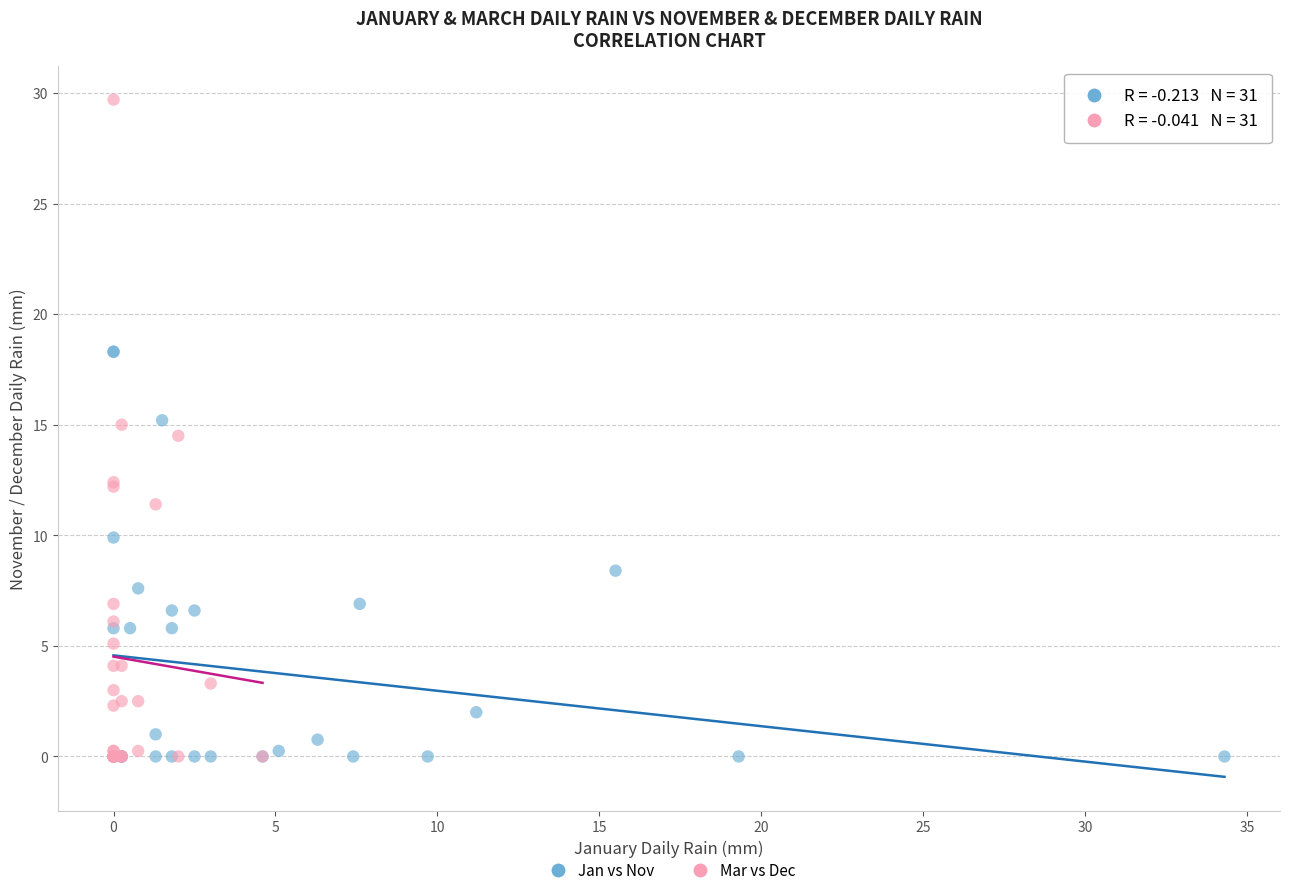

Which series has the widest spread of Y values?

Mar vs Dec